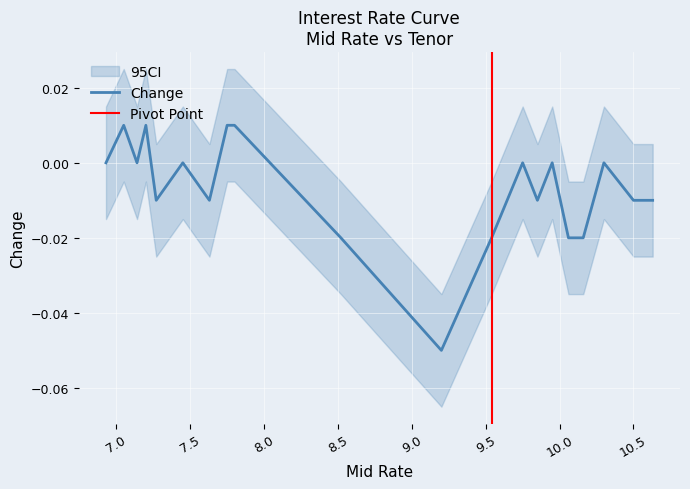

What is the sum of all values?

-0.1